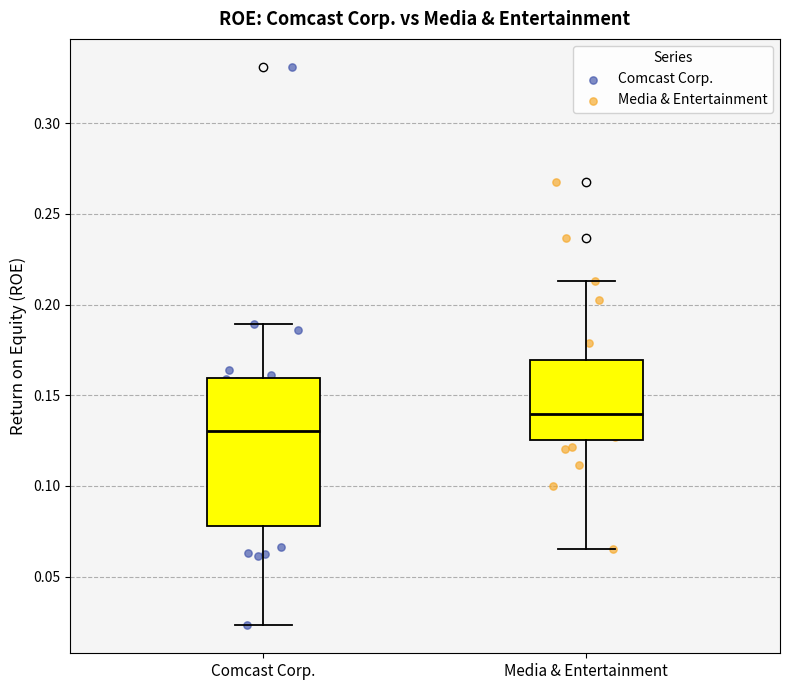

Where is the lower edge of the box for Media & Entertainment on the y-axis? The values are not printed on the chart, so give them approximately, as read against the axis.

0.125